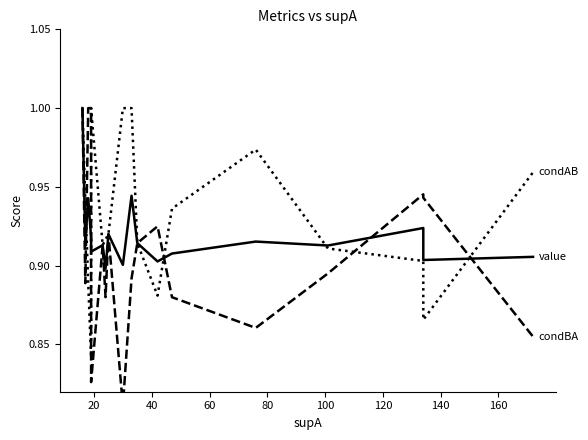

How many lines are shown in the chart?

3